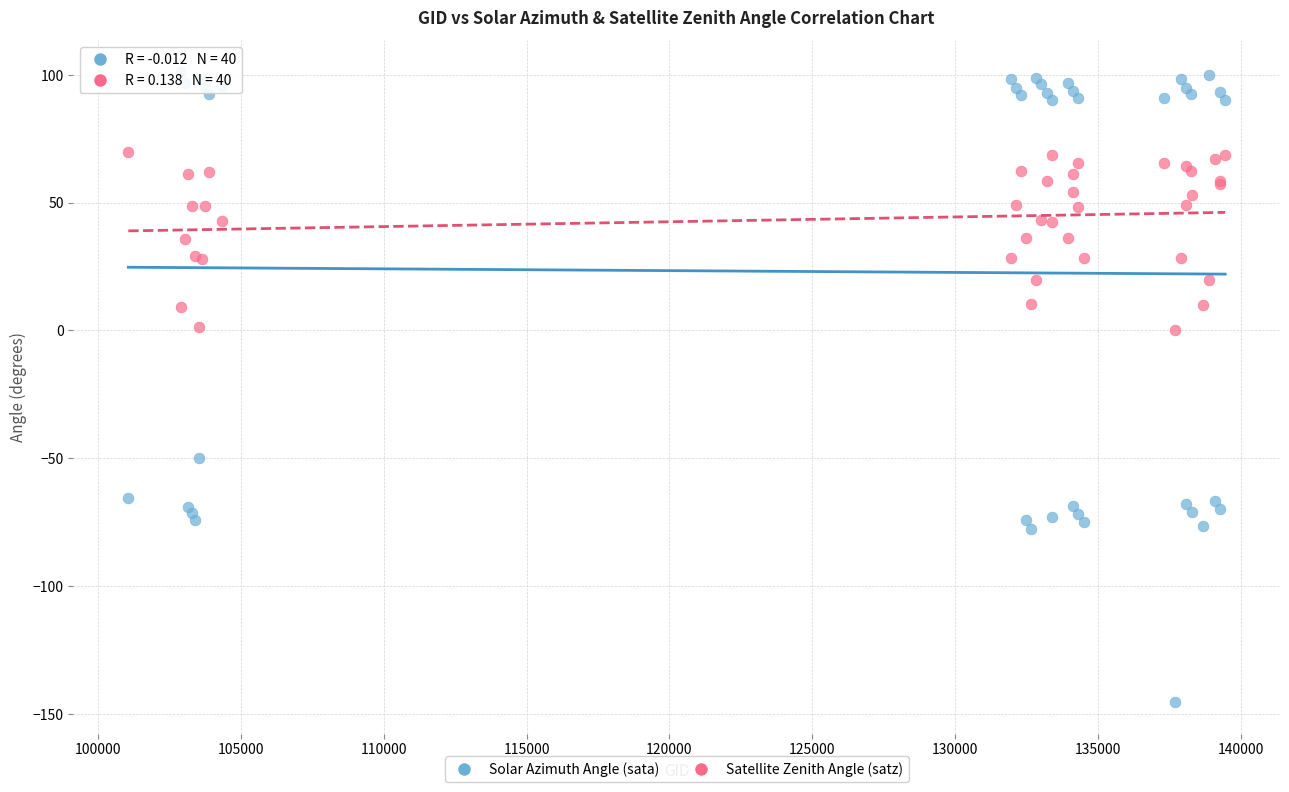

Which series contains the highest Y value?

Solar Azimuth Angle (sata)